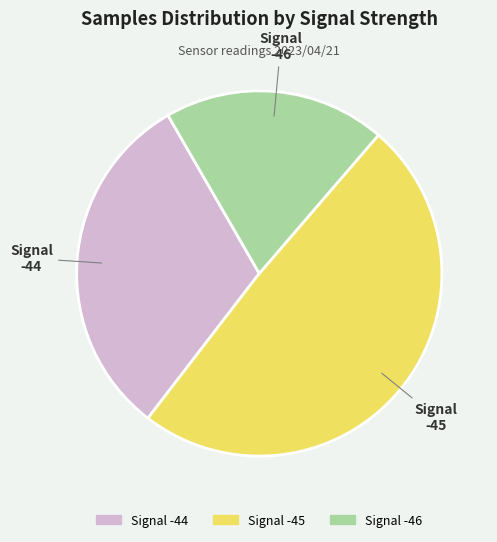

How many segments does this pie chart have?

3